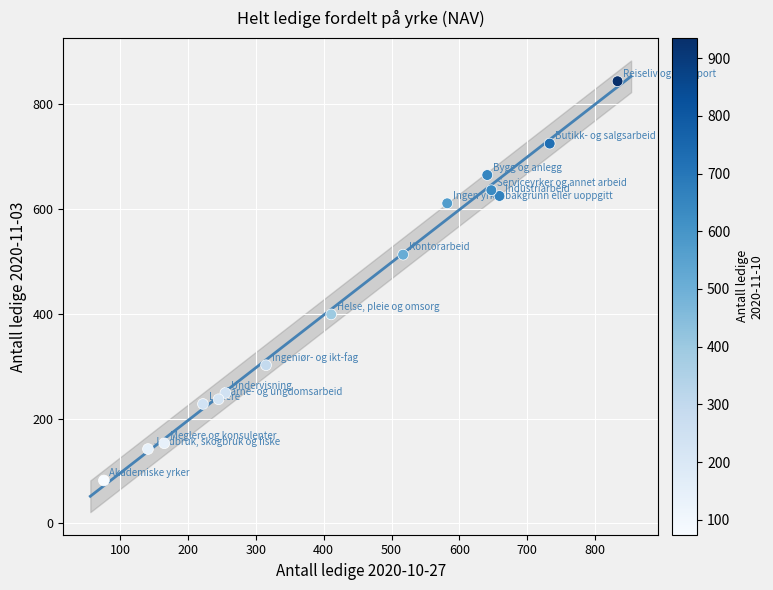

What Y value in the scatter plot is closest to 463?

513